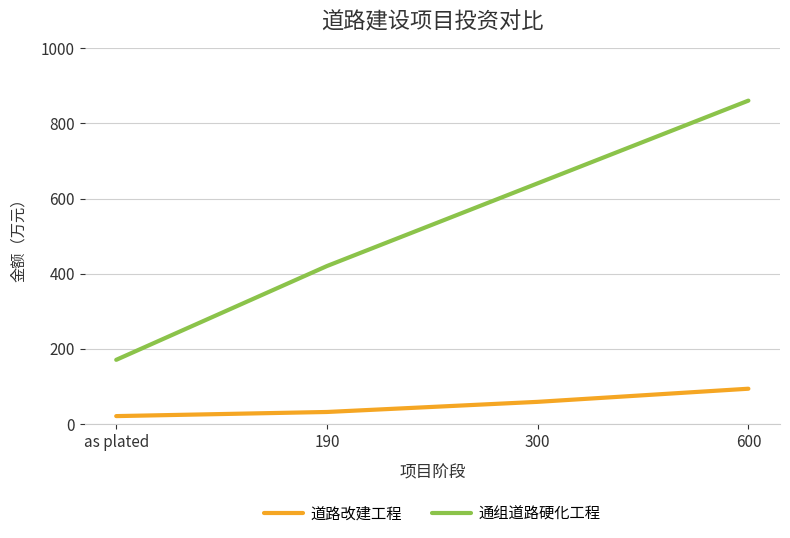

What is the average value of the 通组道路硬化工程 series?

522.9